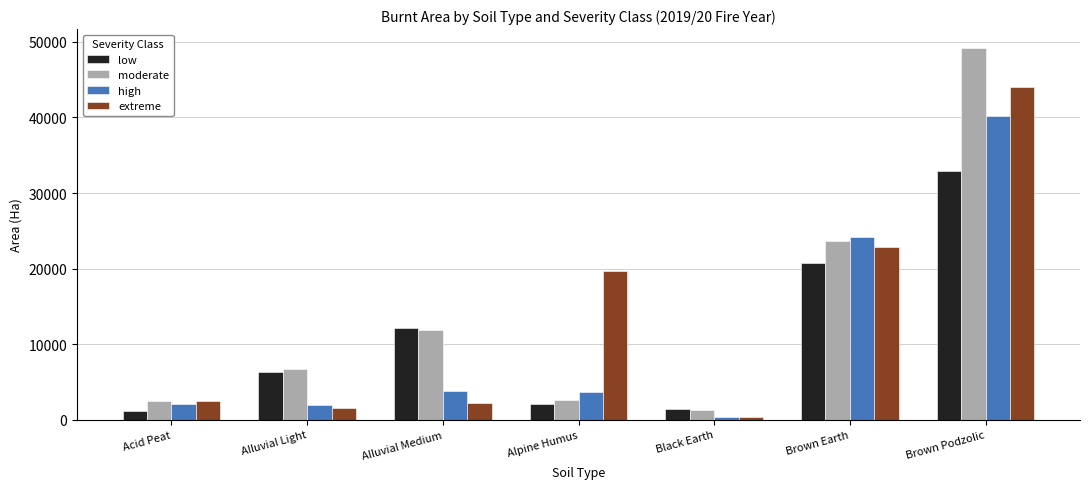

Rank the series at Brown Earth from highest to lowest value.

high, moderate, extreme, low